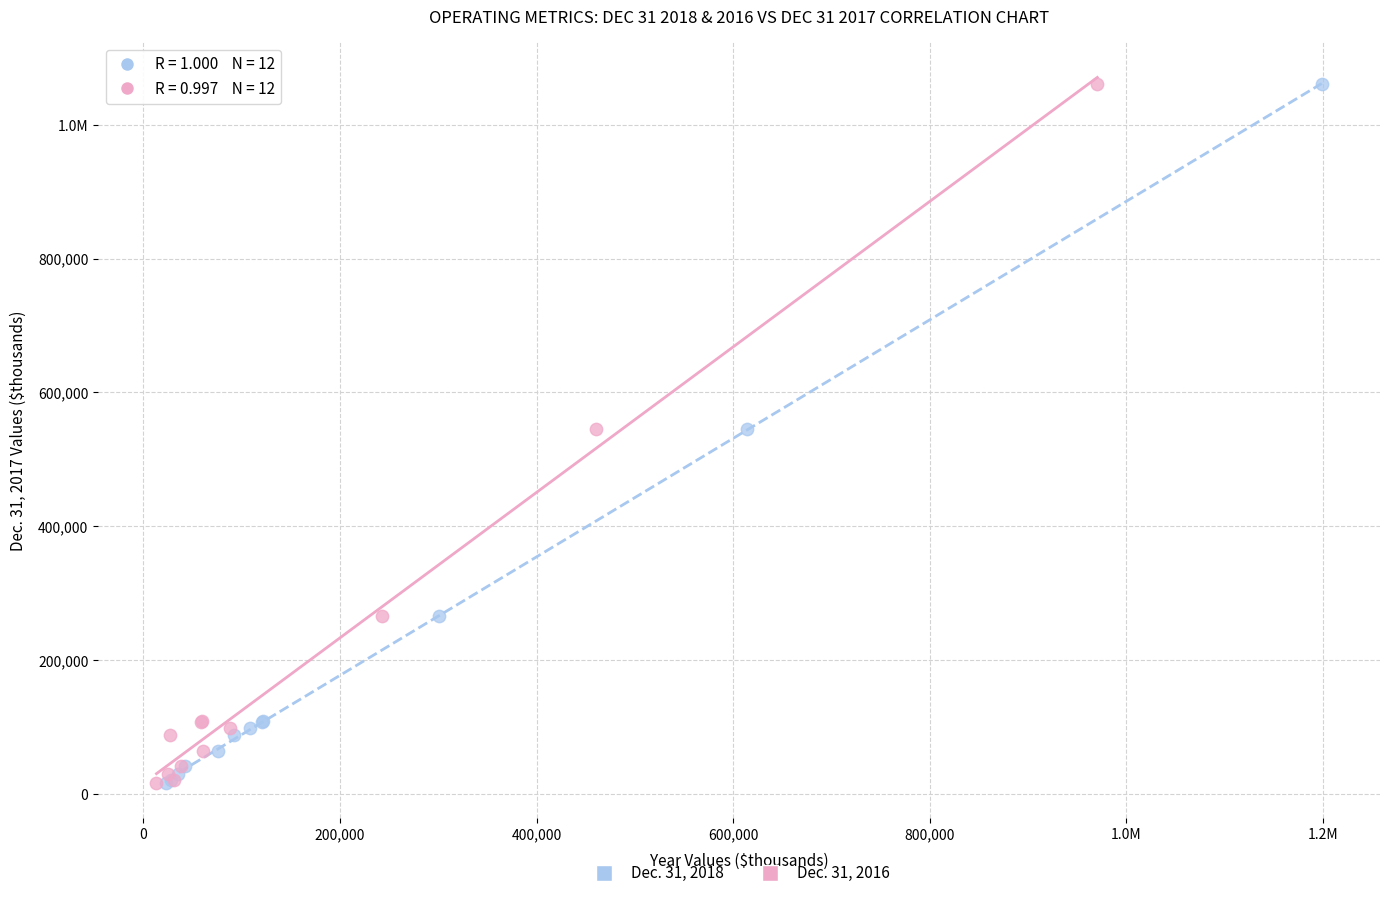

What are all the series names shown in the legend?

Dec. 31, 2018, Dec. 31, 2016